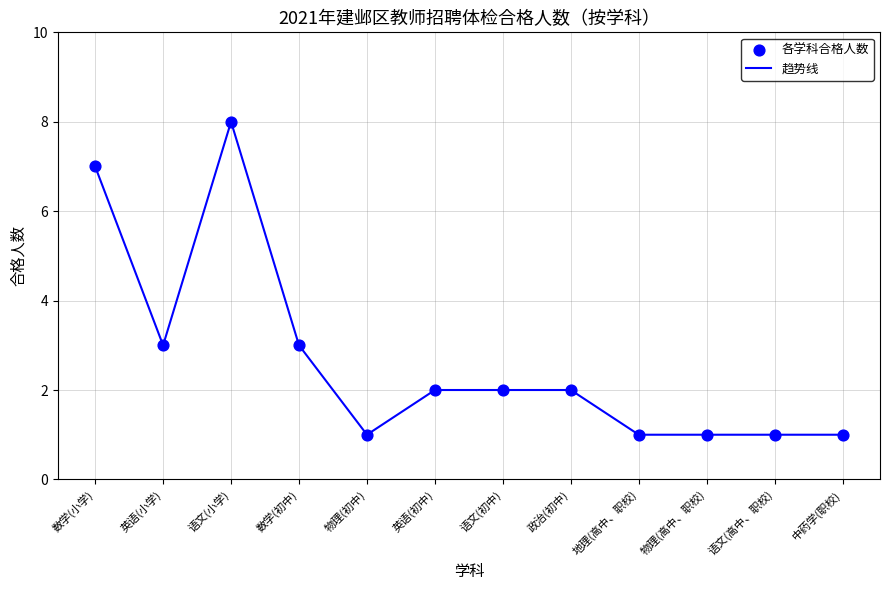

What is the change in value from 英语(小学) to 语文(小学)?

+5